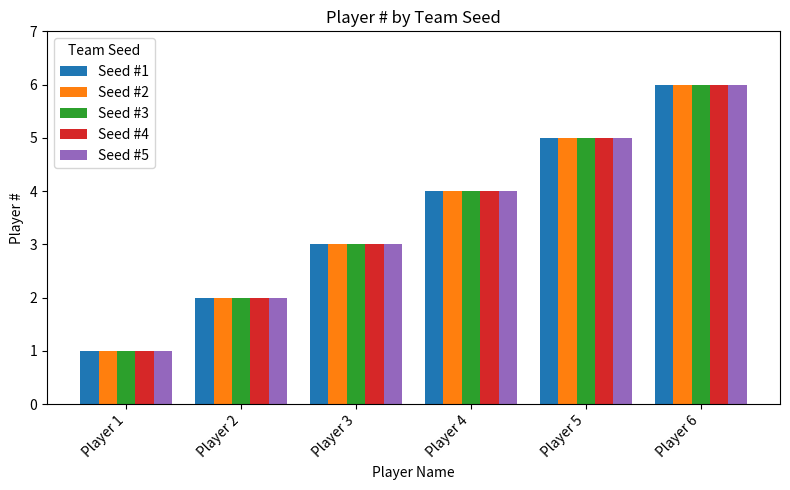

How many values in the Seed #1 series are below 4?

3